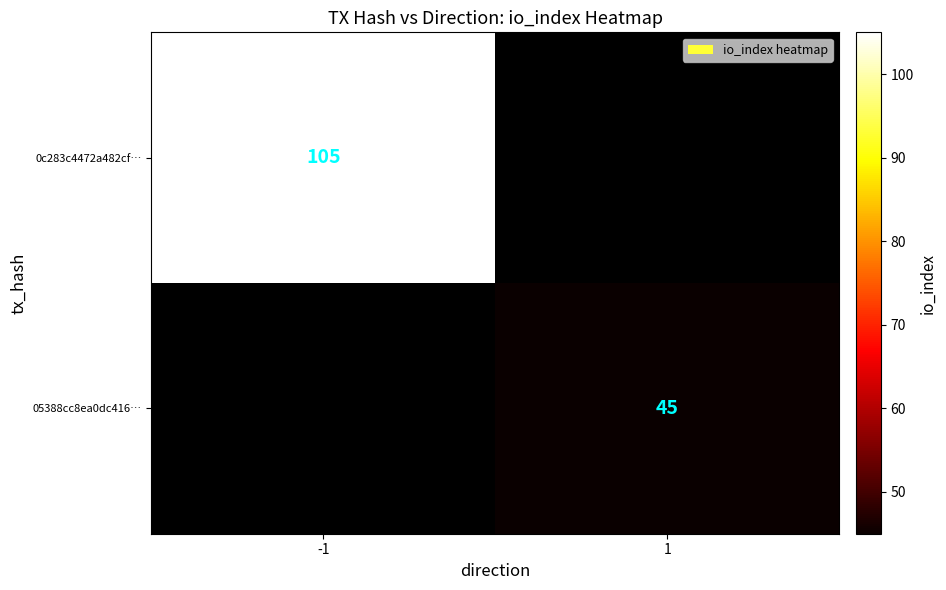

The 0c283c4472a482cf… series shows 175 at -1. True or false?

False